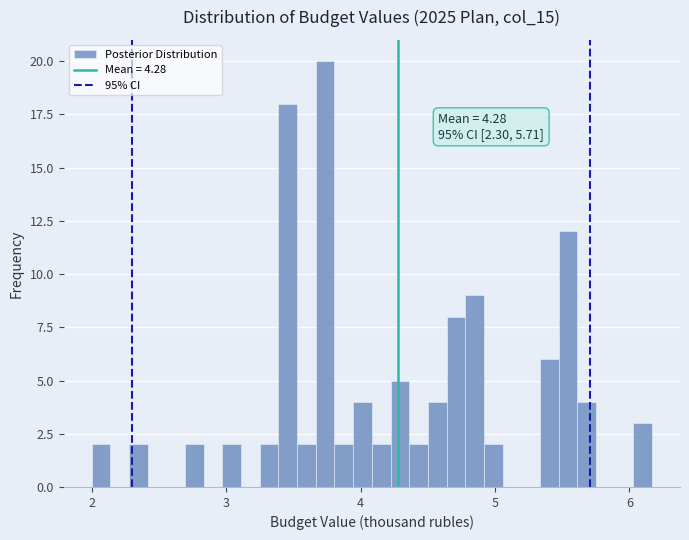

Around what value on the x-axis is the tallest bar? Give the approximate position of its centre, as read against the axis.

3.7